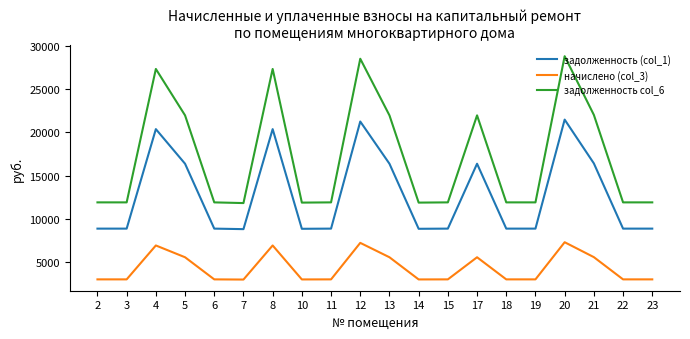

True or false: задолженность col_6 and начислено (col_3) cross at least once.

False